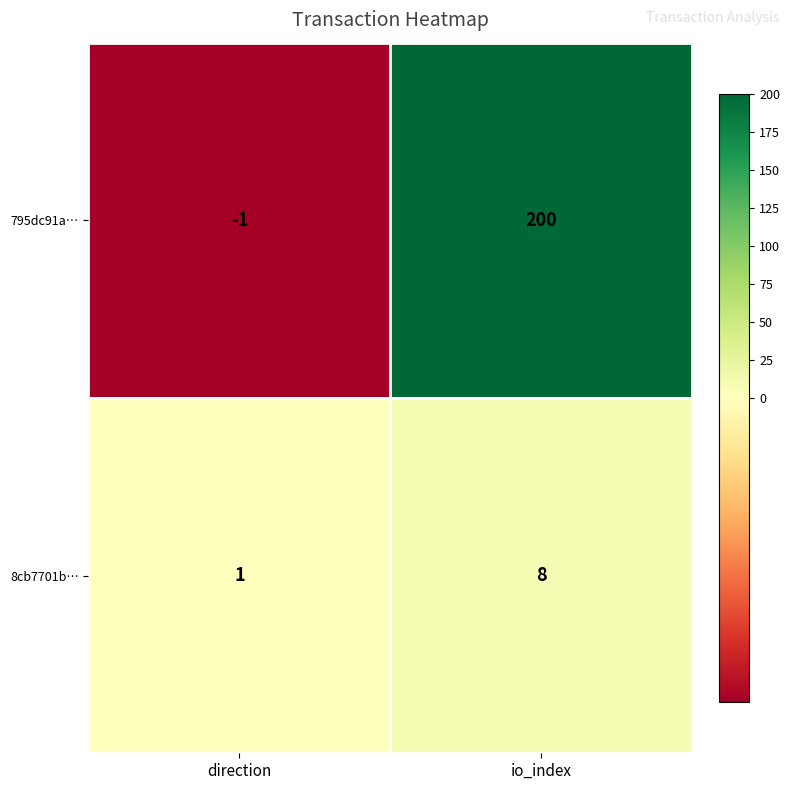

Which series changed the most between direction and io_index?

795dc91a…